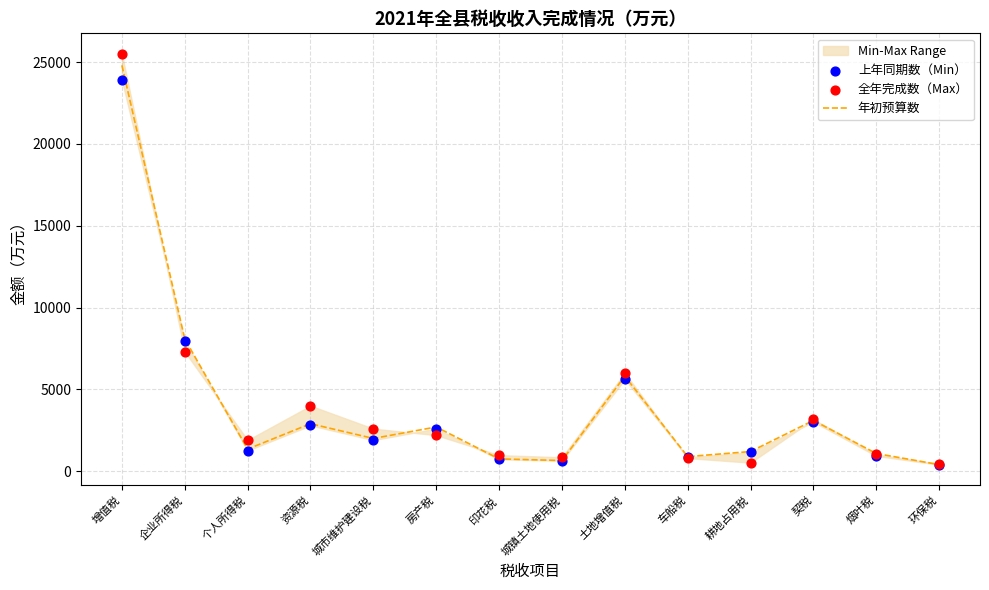

Which series contains the lowest Y value?

上年同期数（Min）